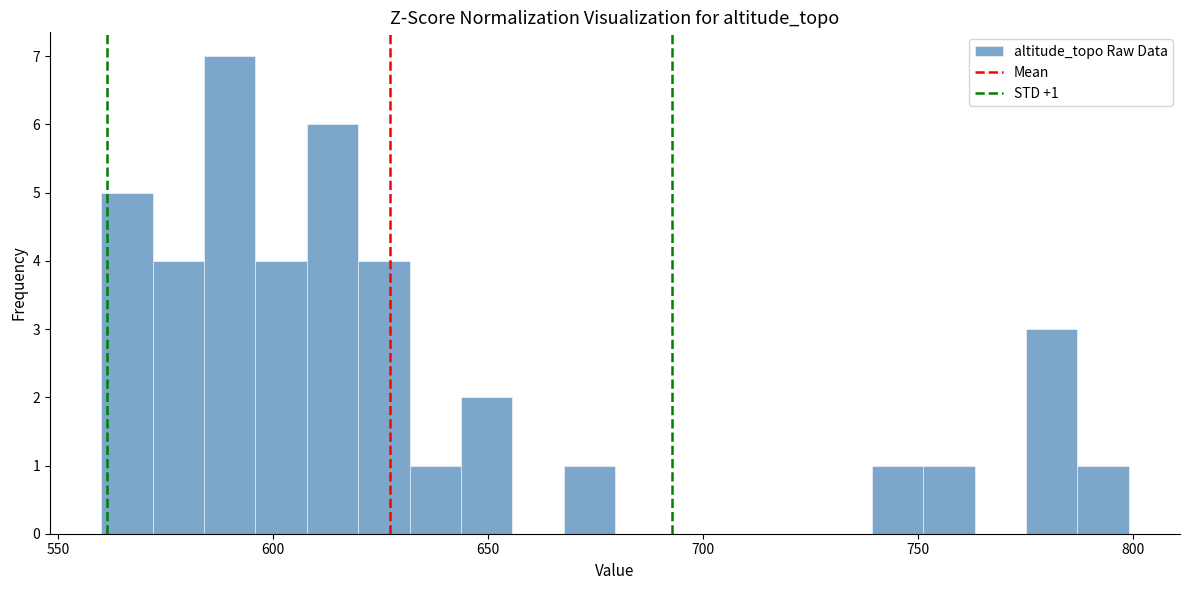

Read against the x-axis, roughly where is the centre of the tallest bar?

590